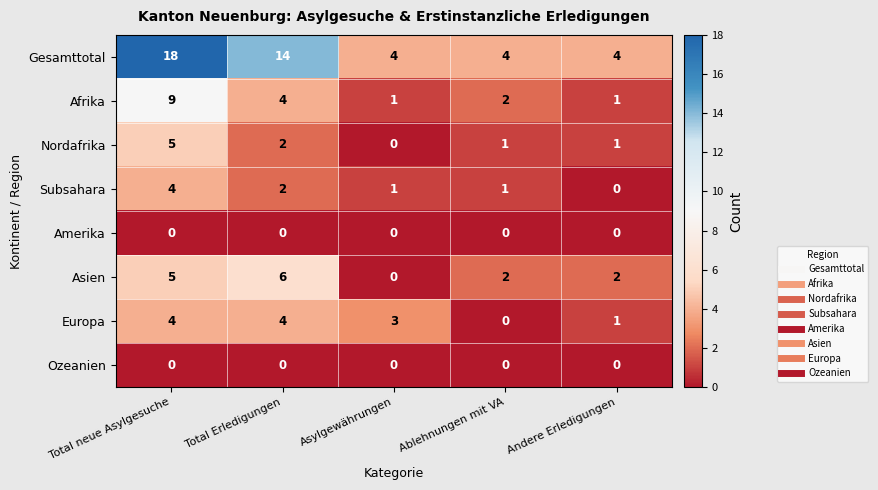

What is the sum of all Asien values?

15